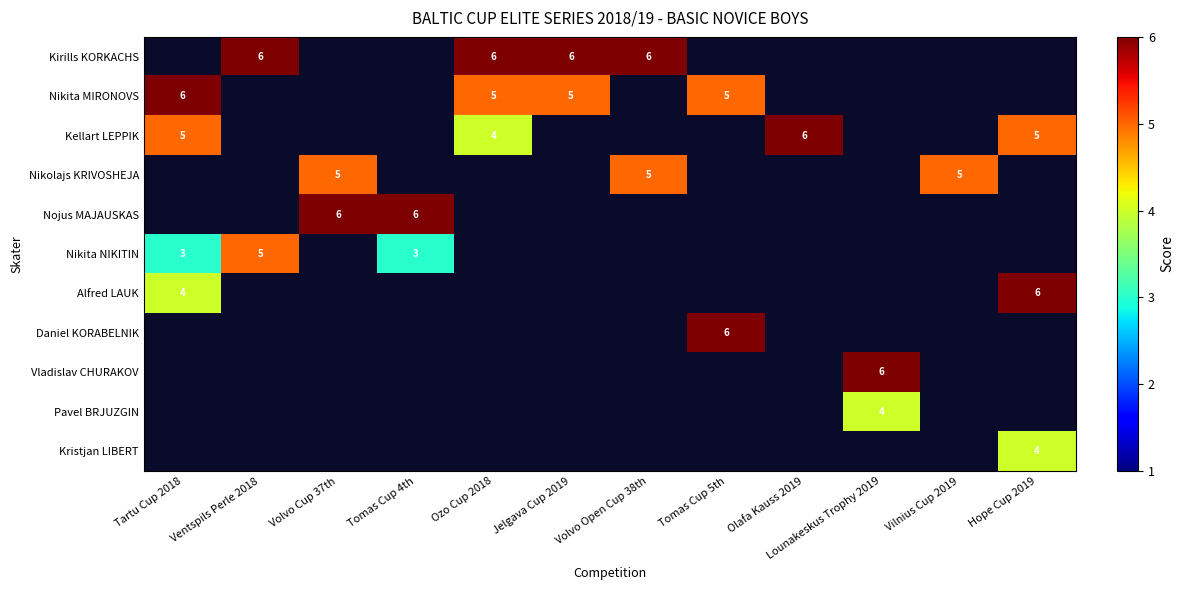

What is the spread (max minus min) of values at Ozo Cup 2018?

2.0